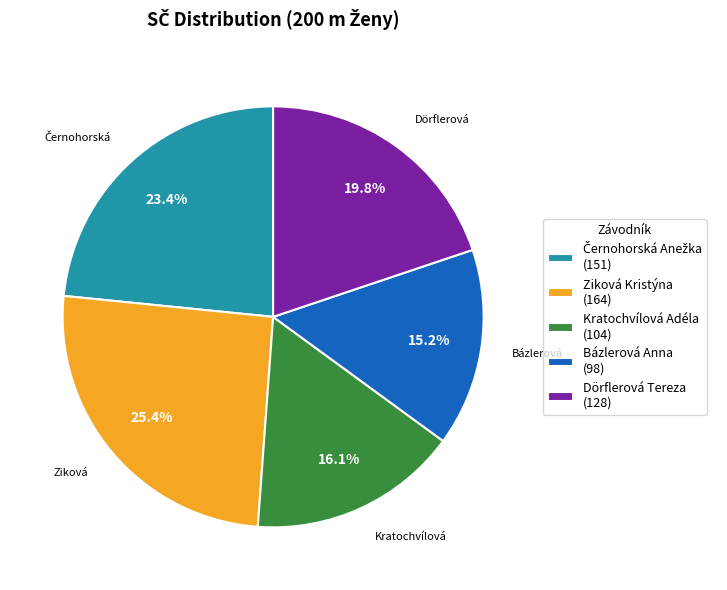

Combined, do Dörflerová Tereza (128) and Kratochvílová Adéla (104) account for over 50%?

No